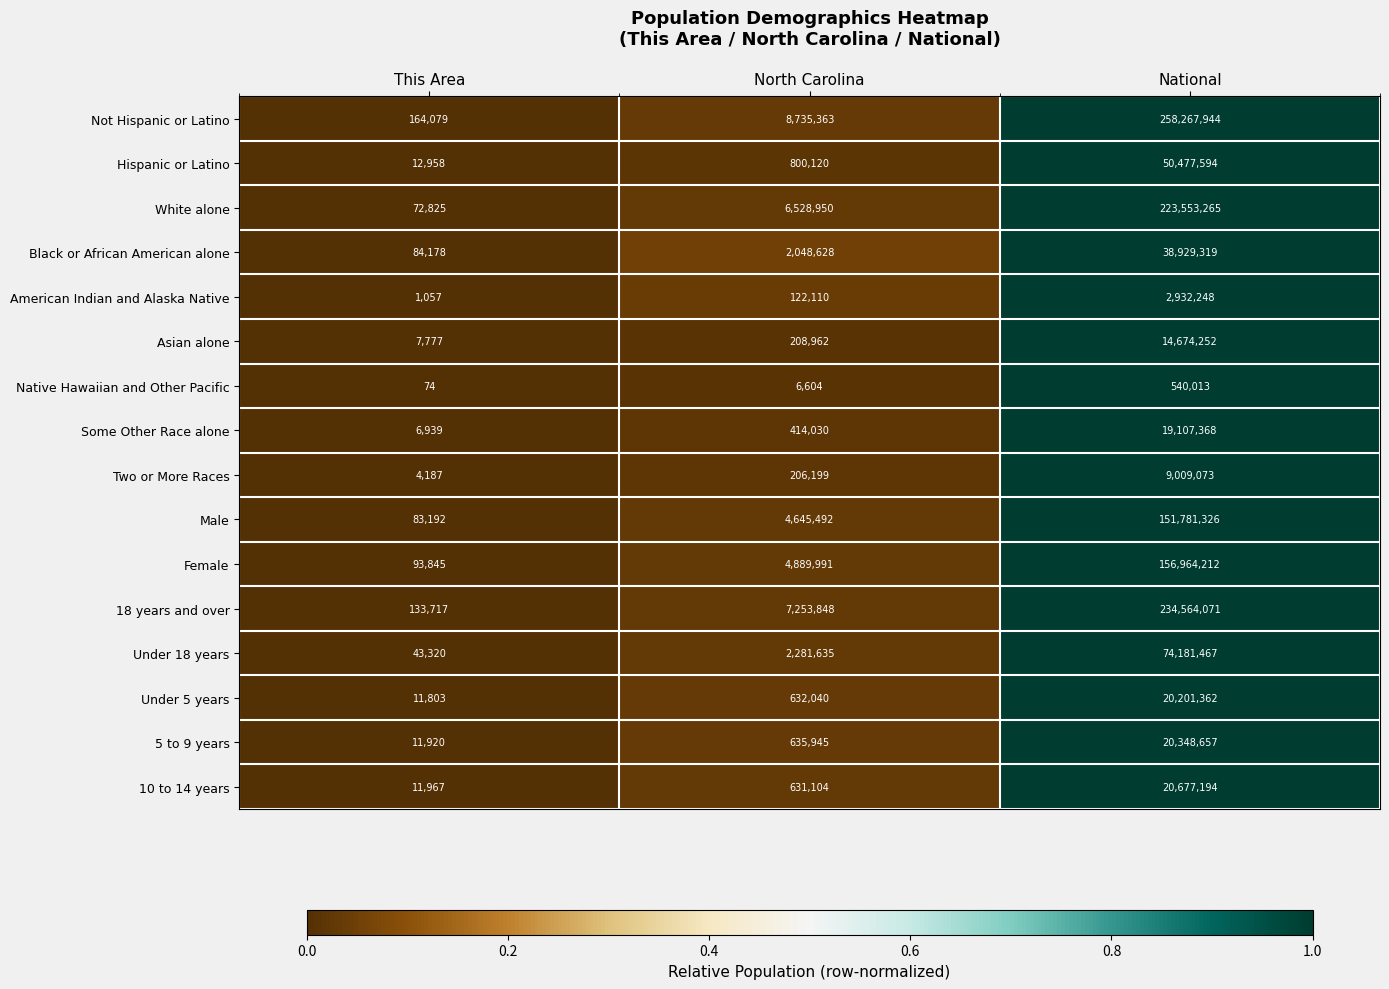

At which label does Under 18 years reach its minimum?

This Area